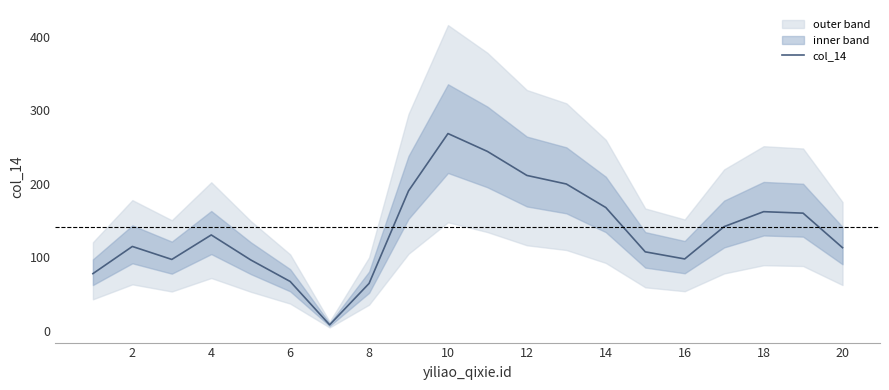

The value of col_14 at 8 is 94.1. True or false?

False